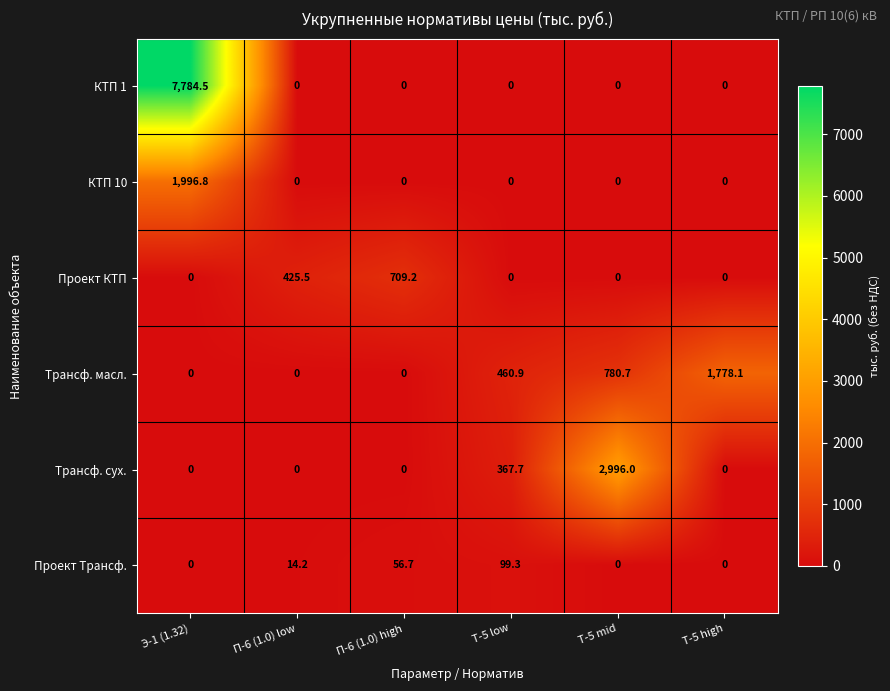

Rank the series by their maximum value, from lowest to highest.

Проект Трансф., Проект КТП, Трансф. масл., КТП 10, Трансф. сух., КТП 1